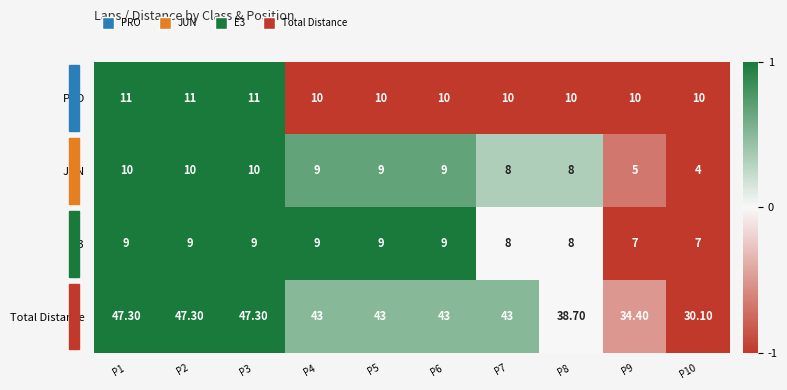

What is the total value across all series at P1?

77.3